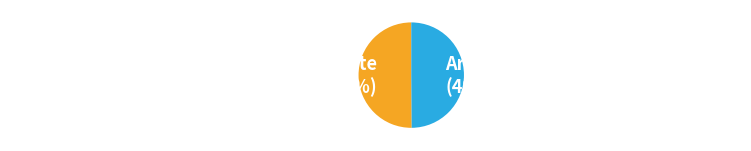

What is the ratio of the value at Archivos de Medicina del Deporte to the value at Revista Brasileira de Medicina do Esporte?

1.0